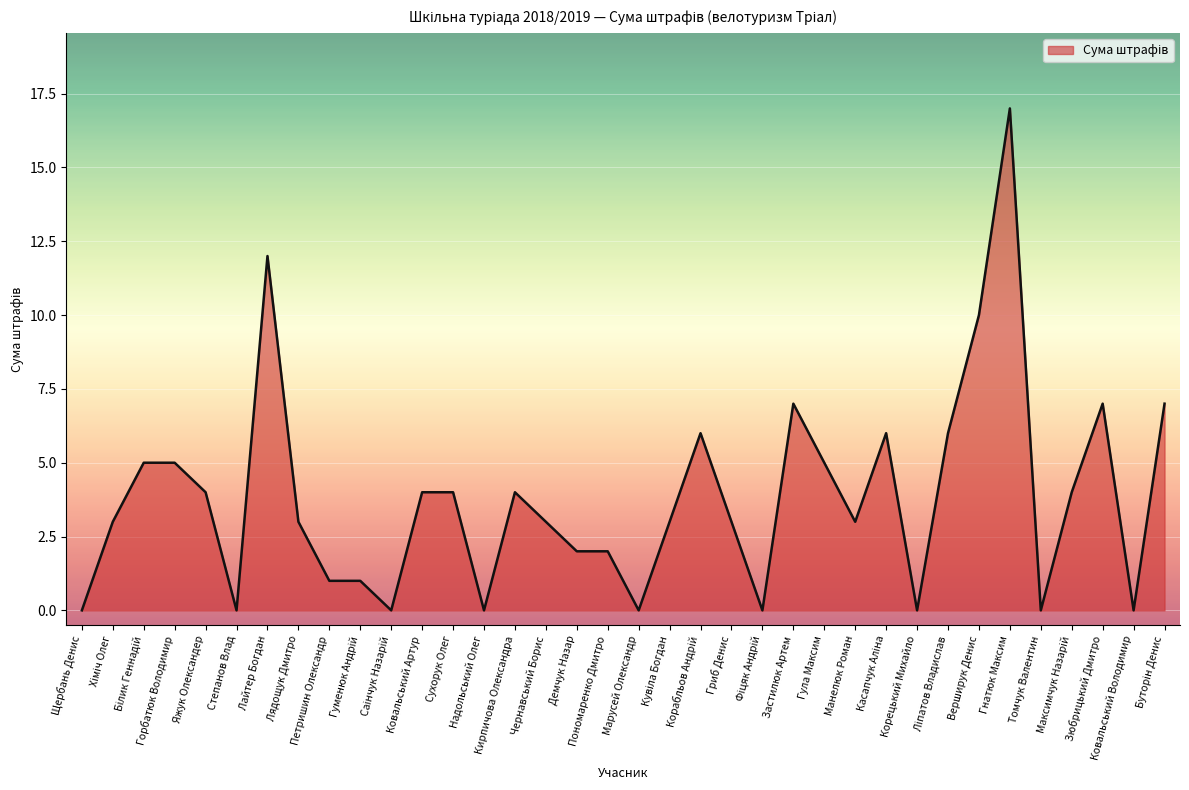

What position from the left is Щербань Денис?

1